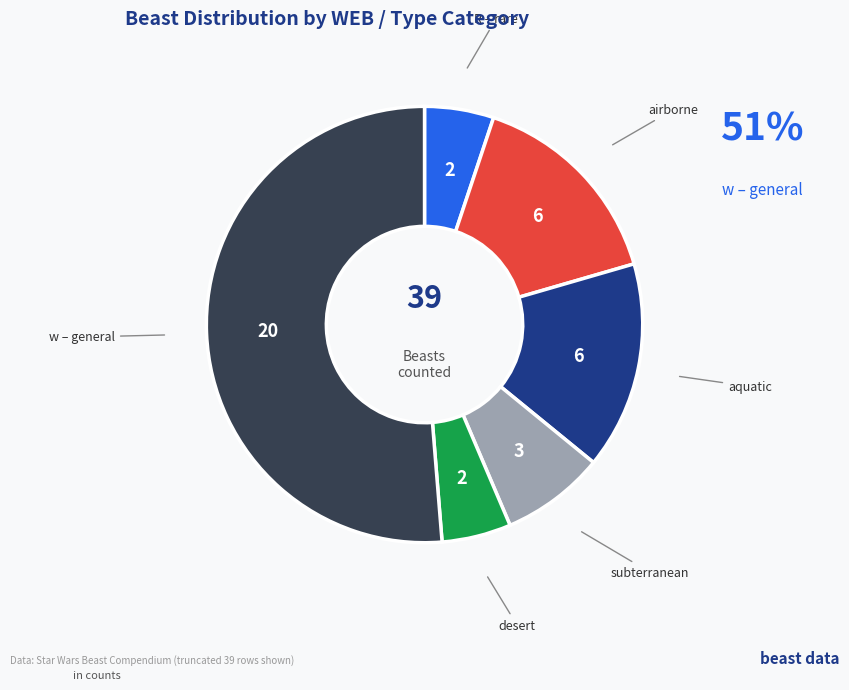

How many segments does this pie chart have?

6